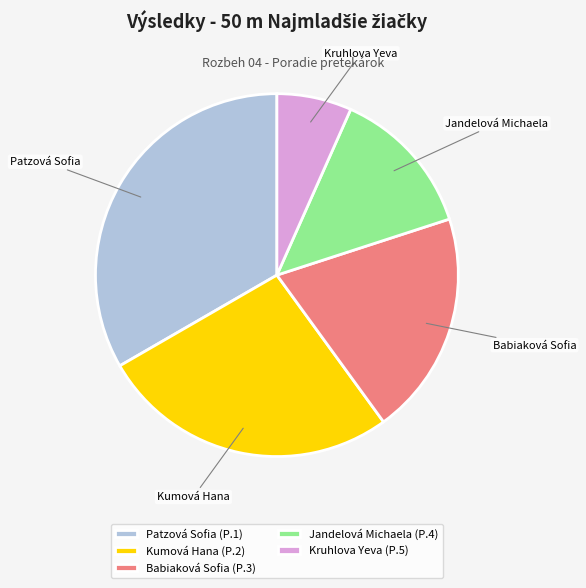

Which has a higher value, Kumová Hana or Babiaková Sofia?

Kumová Hana